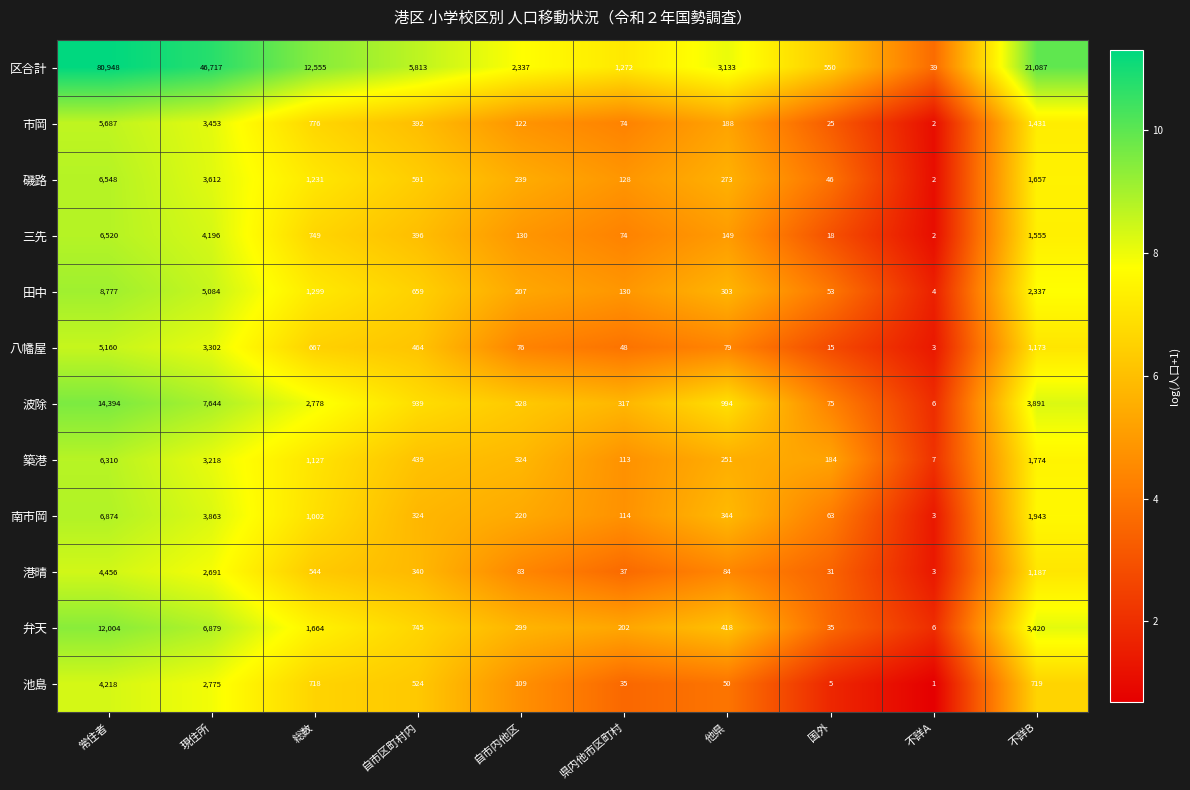

What is the sum of the 築港 values at 現住所 and 不詳A?

3225